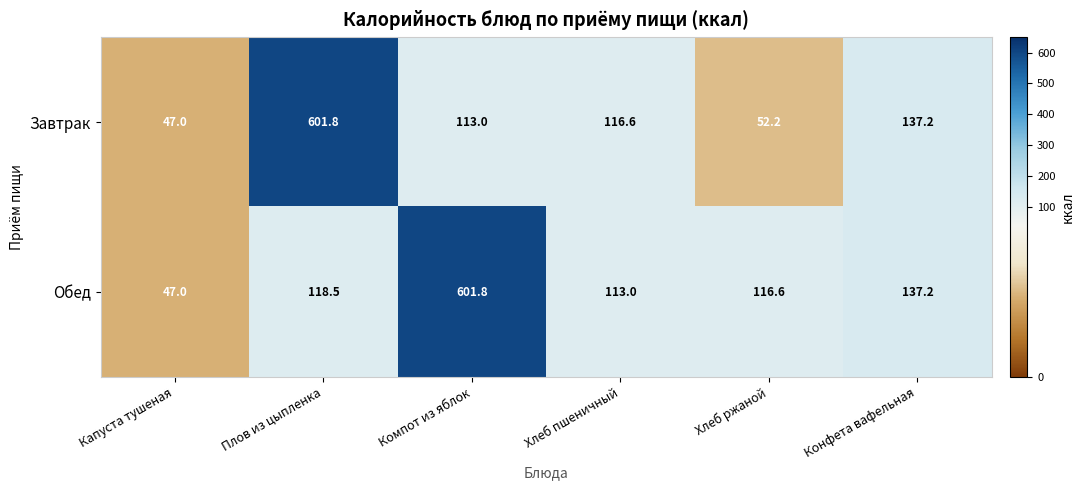

What is the lowest value of the Завтрак series?

47.0